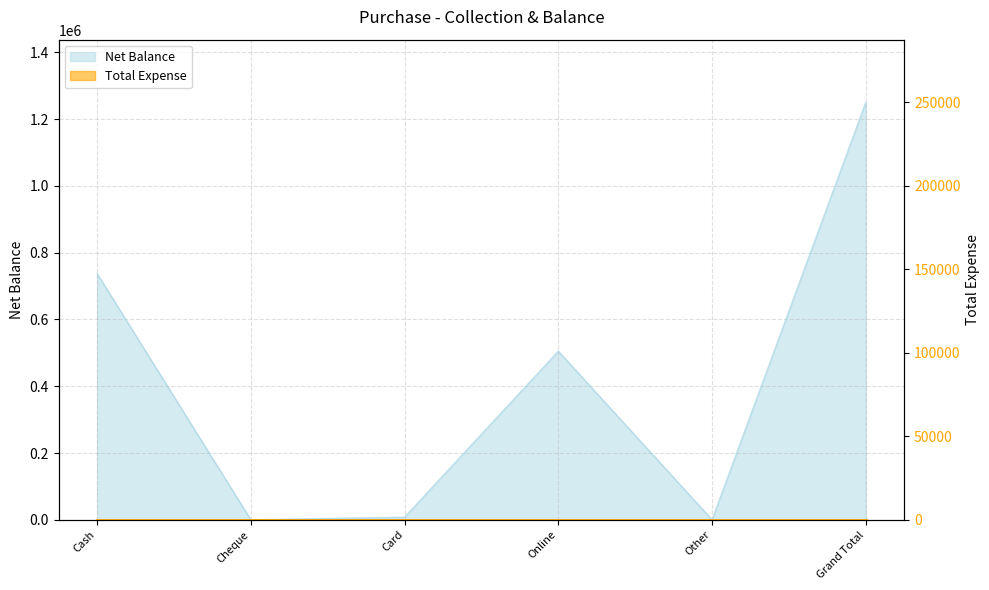

How many interior local peaks (higher than both neighbors) does the data have?

1